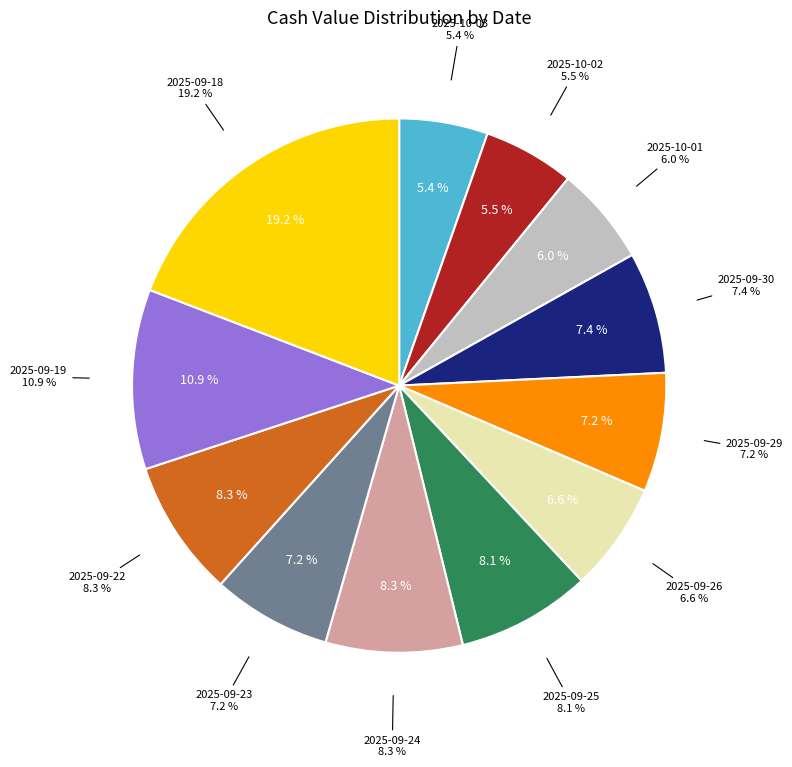

Rank the categories by value from lowest to highest.

2025-10-03, 2025-10-02, 2025-10-01, 2025-09-26, 2025-09-29, 2025-09-23, 2025-09-30, 2025-09-25, 2025-09-24, 2025-09-22, 2025-09-19, 2025-09-18